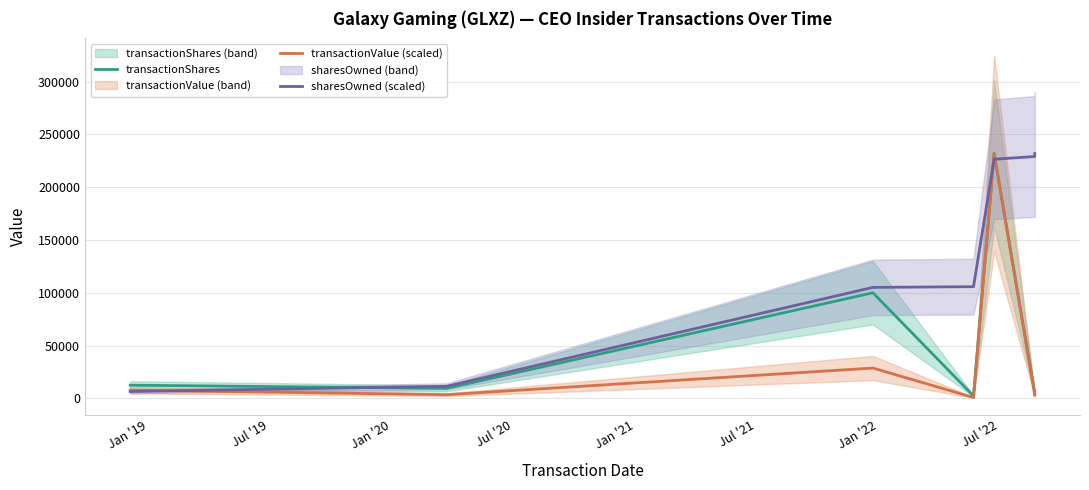

True or false: transactionValue (scaled) and transactionShares intersect in this chart.

False